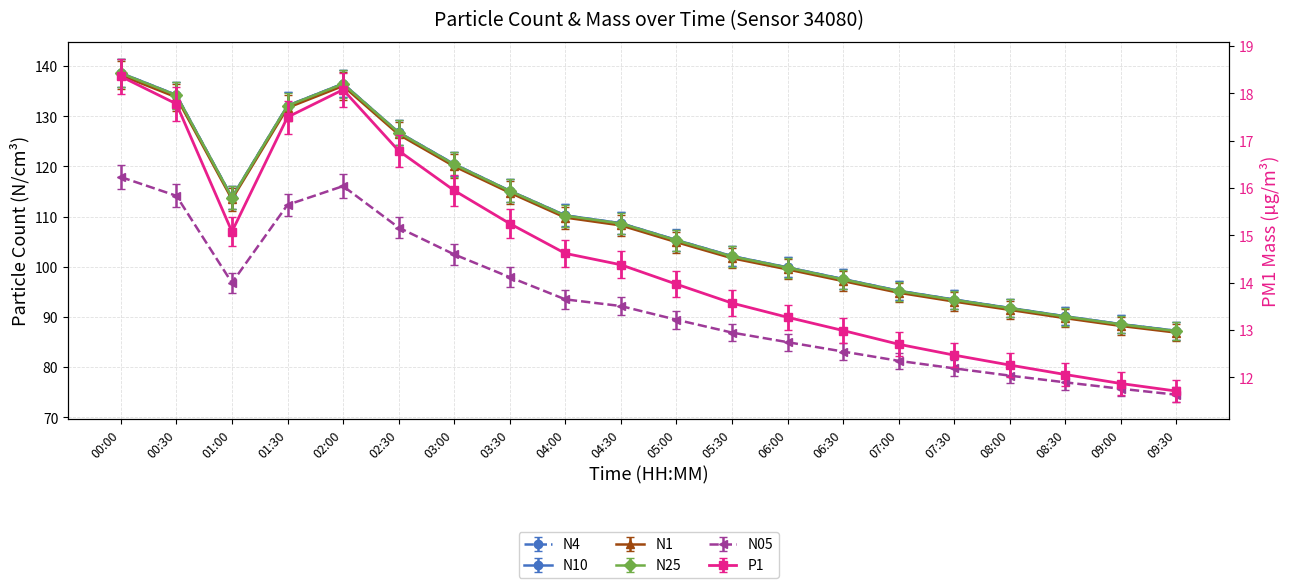

True or false: N4 and N10 intersect in this chart.

False